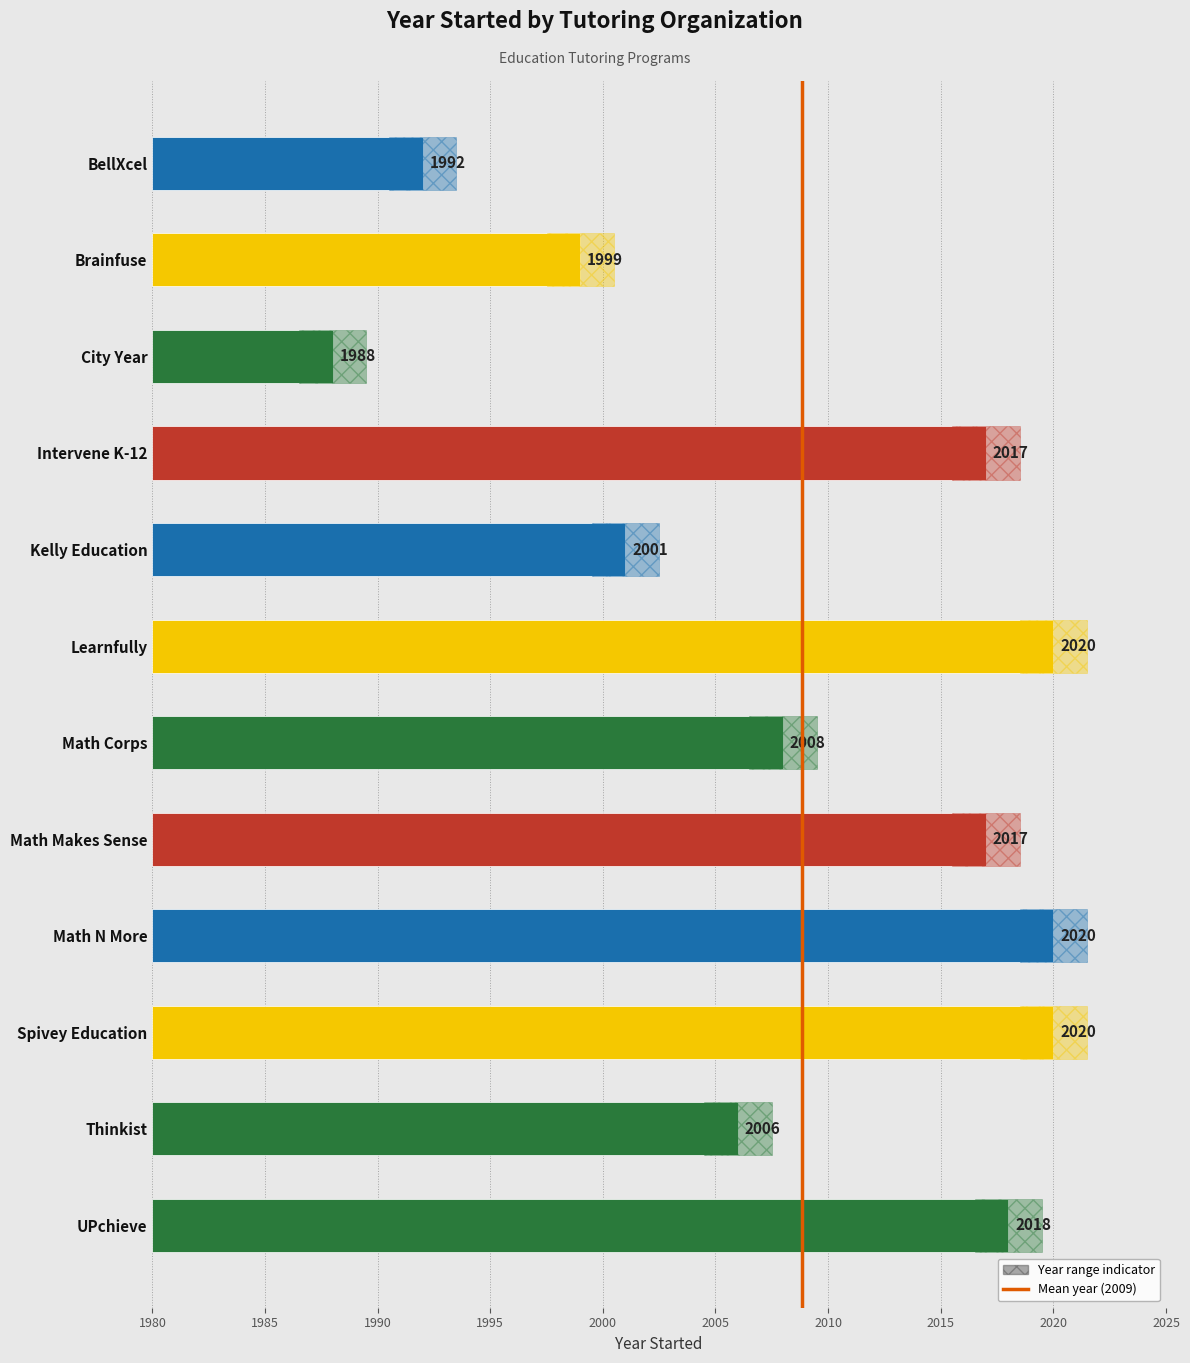

True or false: the data shows 40 at Math N More.

True